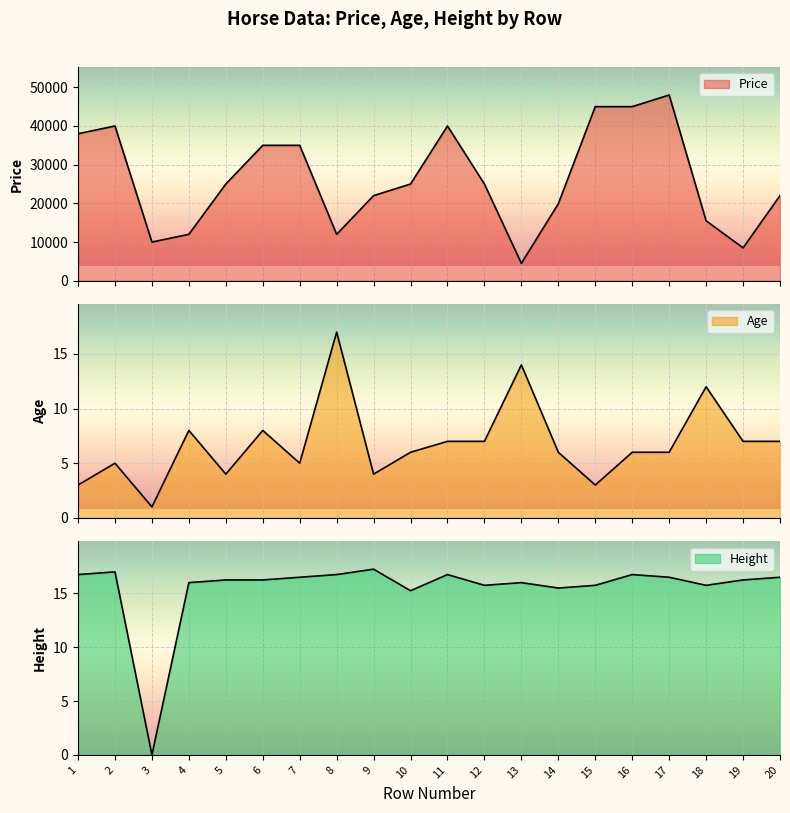

How many interior local peaks does the Price series have?

3